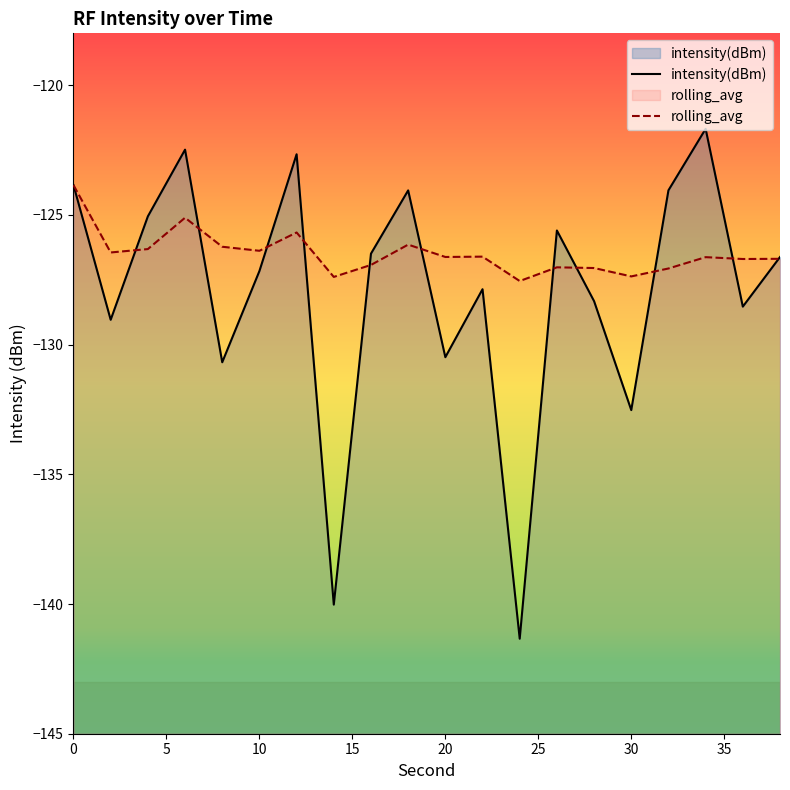

Which series has the widest spread of values?

intensity(dBm)